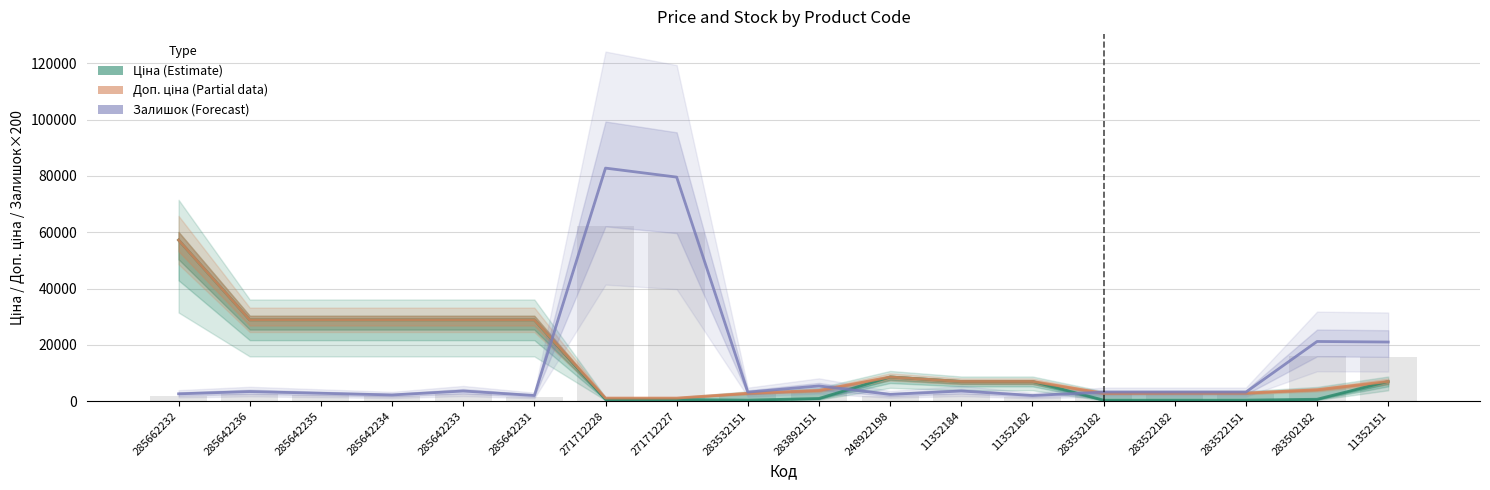

At which category is the sum across all series the highest?

285662232